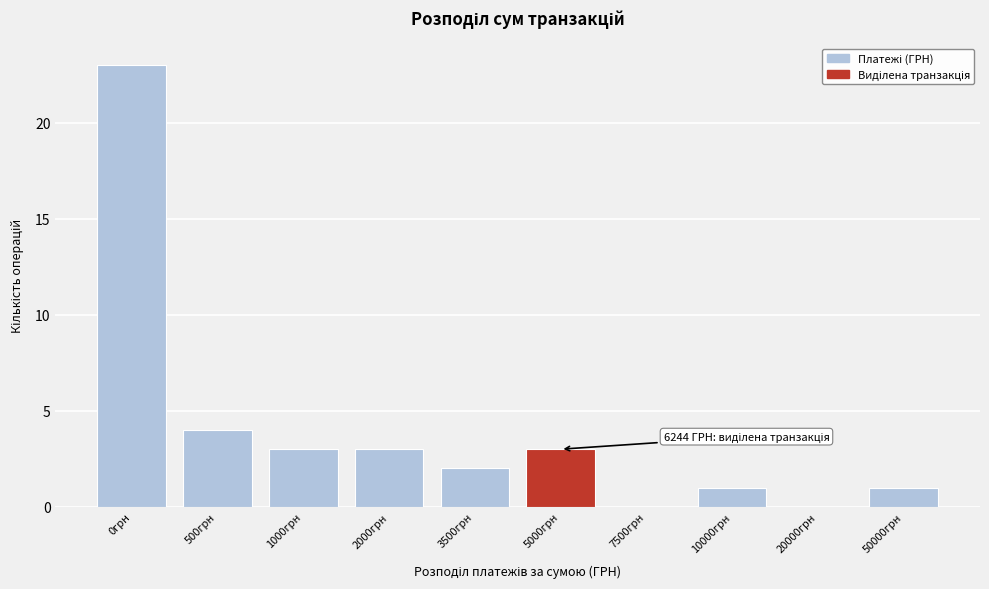

Reading left to right, transcribe all the data shown in this chart.

0грн=23	500грн=4	1000грн=3	2000грн=3	3500грн=2	5000грн=3	7500грн=0	10000грн=1	20000грн=0	50000грн=1